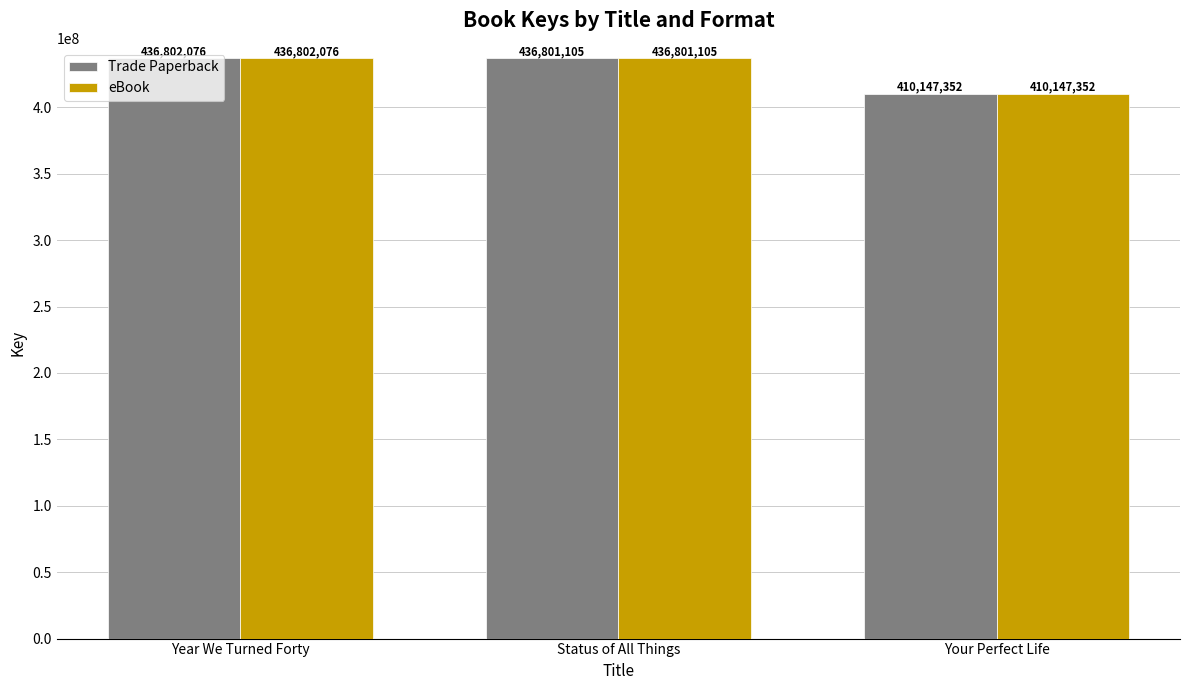

What position from the right is Year We Turned Forty?

3